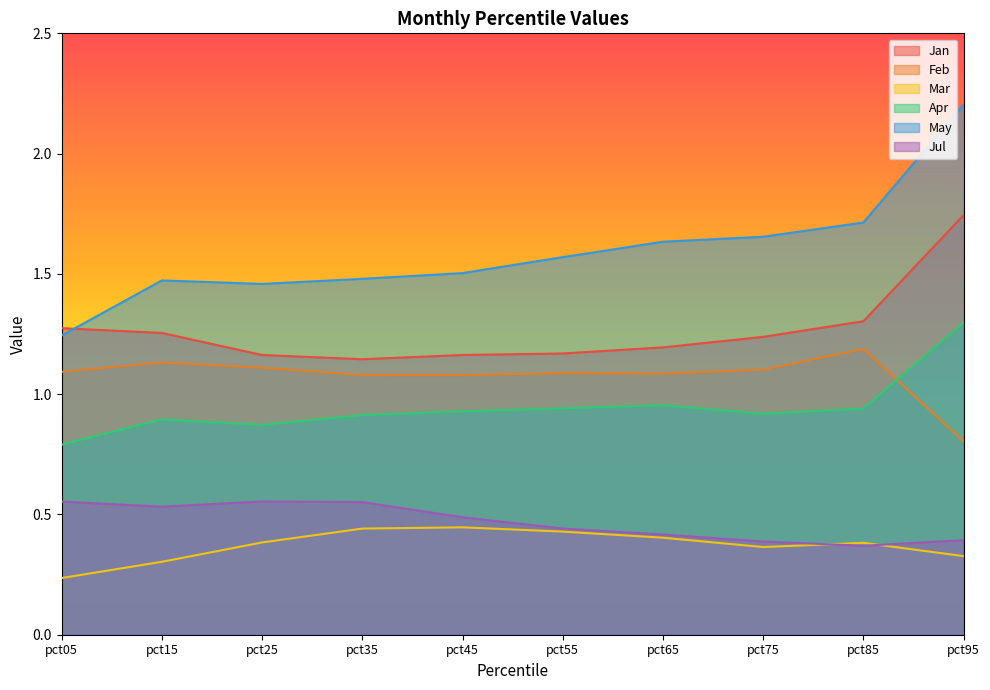

At how many categories does at least one series exceed 1?

10